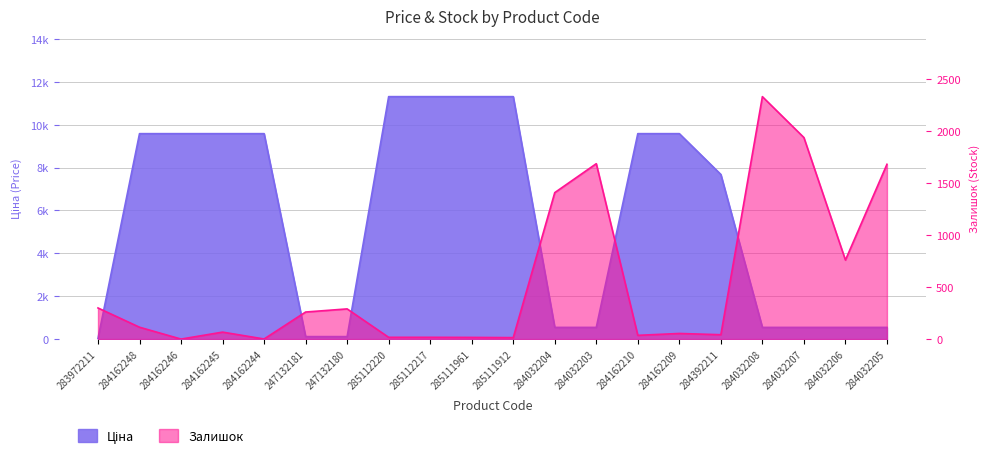

Where is Ціна nearest to the value 5672?

284392211